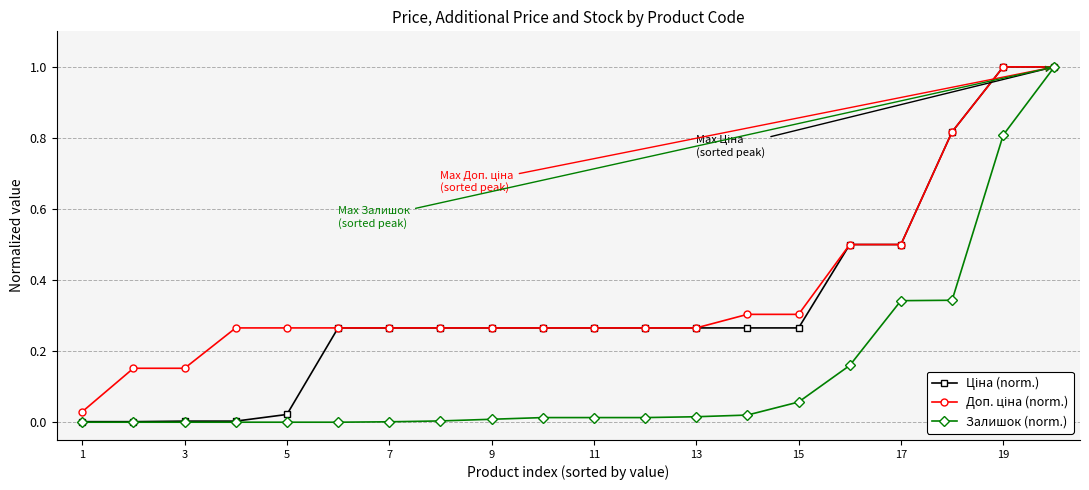

How many lines are shown in the chart?

3